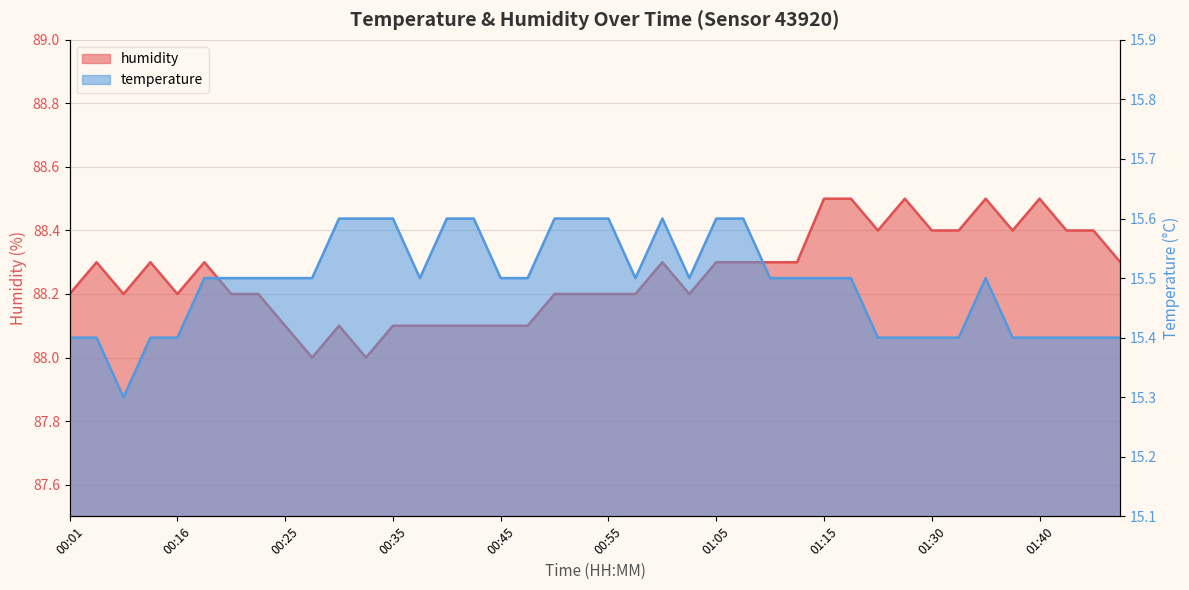

Where is humidity nearest to the value 88?

00:28